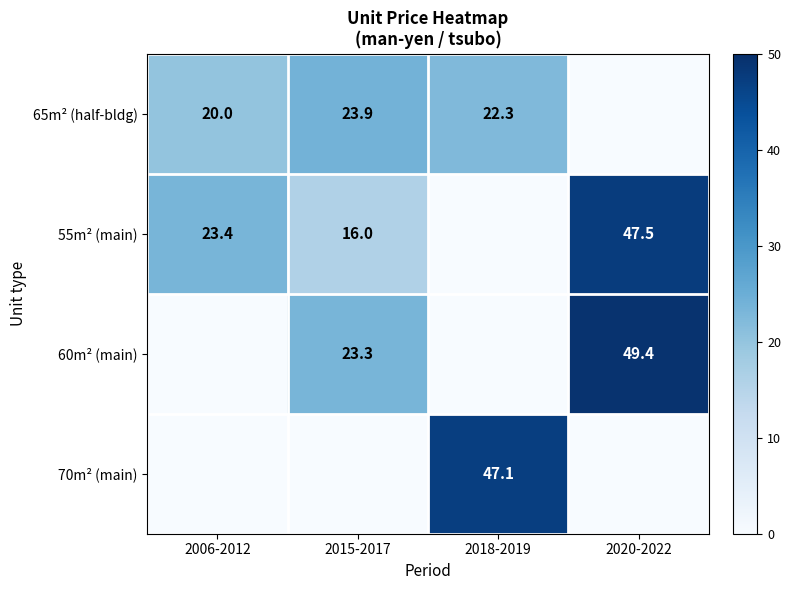

What is the difference between the 65m² (half-bldg) values at 2015-2017 and 2018-2019?

1.6